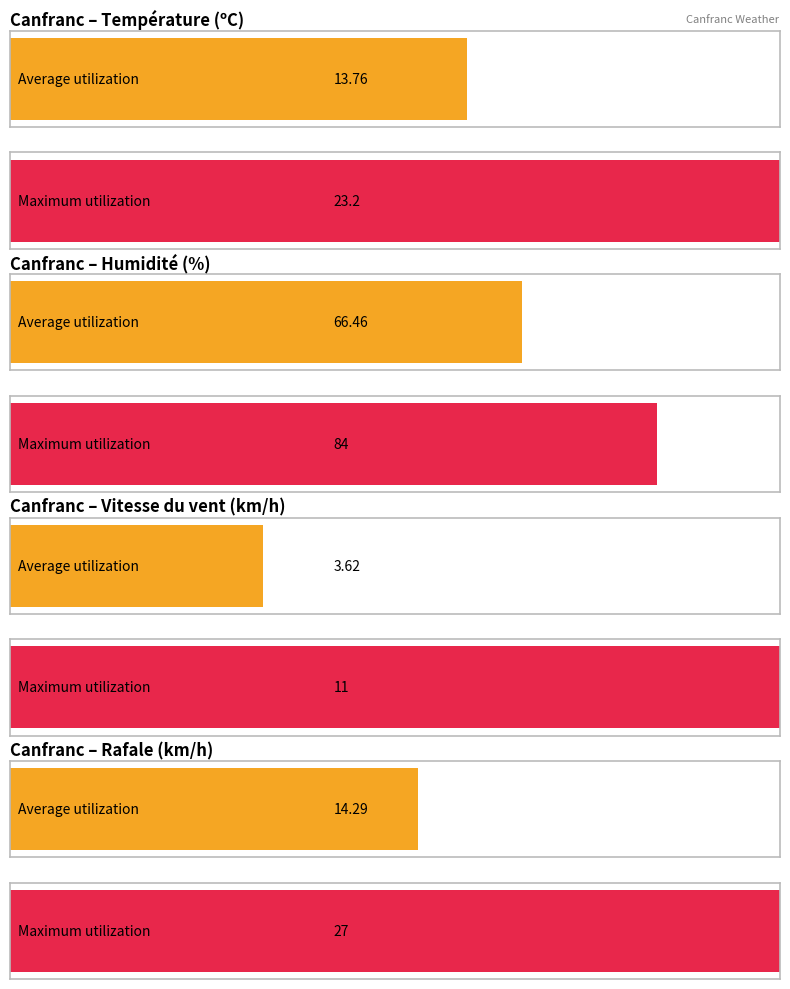

Which series has the largest total across all categories?

Humidité (%)